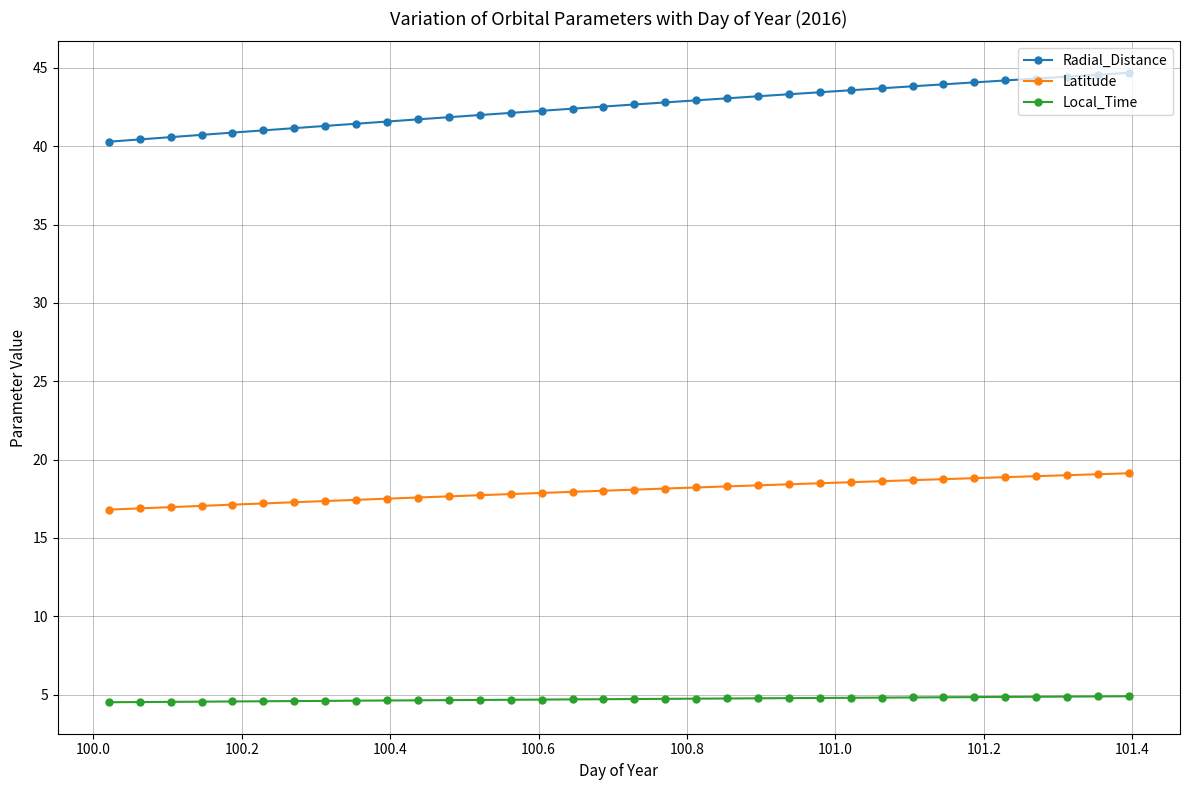

What is the sum of all Latitude values?

612.6